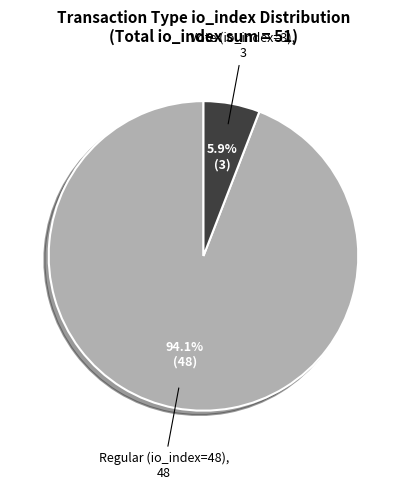

Count the number of slices in the pie.

2